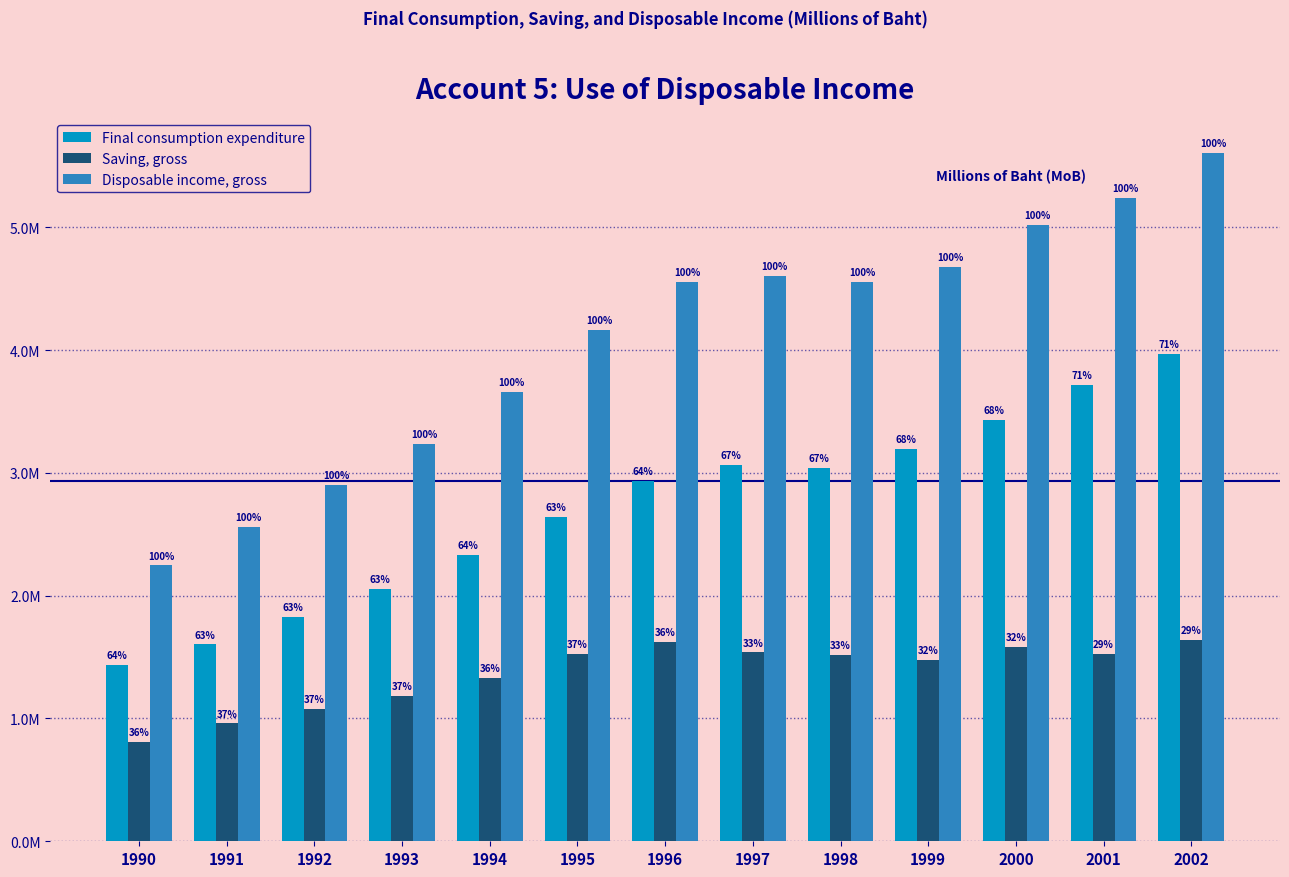

The value of Final consumption expenditure at 2000 is 3432759. True or false?

True